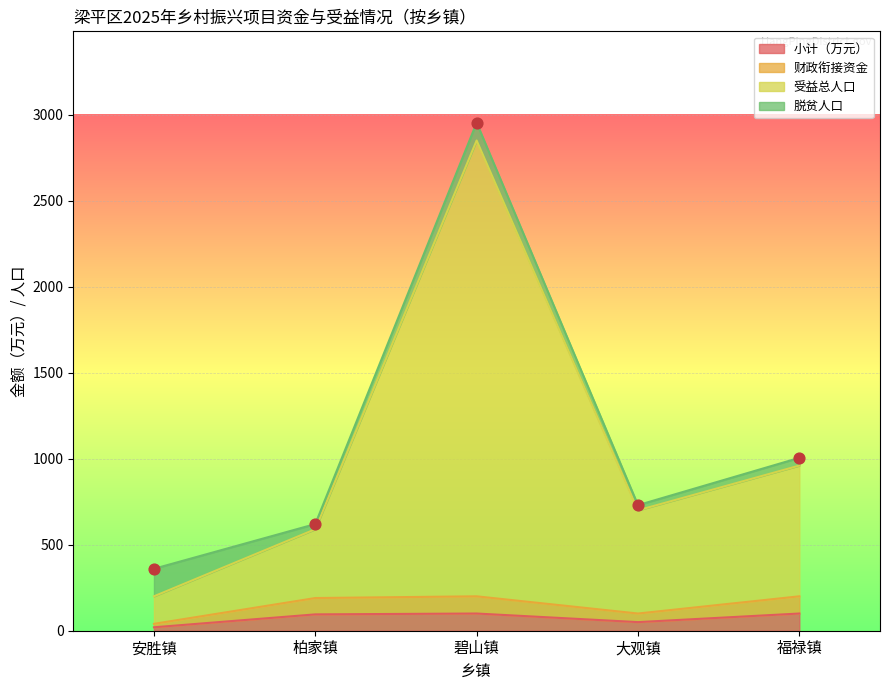

Which series has the widest spread of Y values?

受益总人口